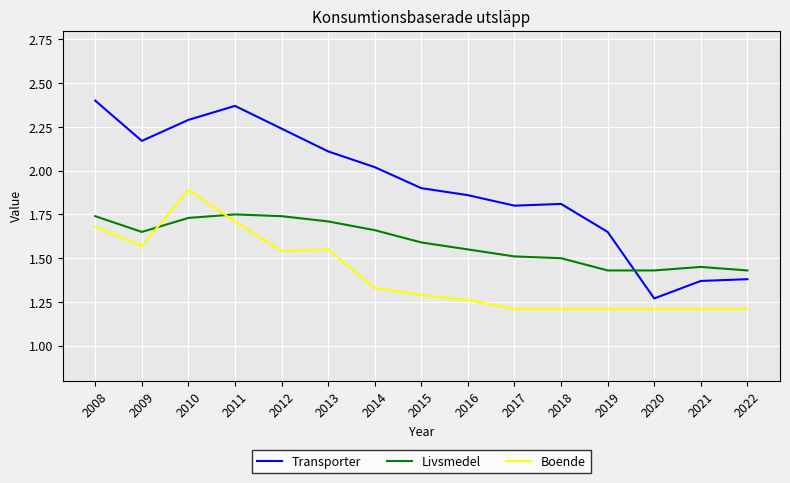

True or false: Transporter has a value of 1.6 at 2019.

True